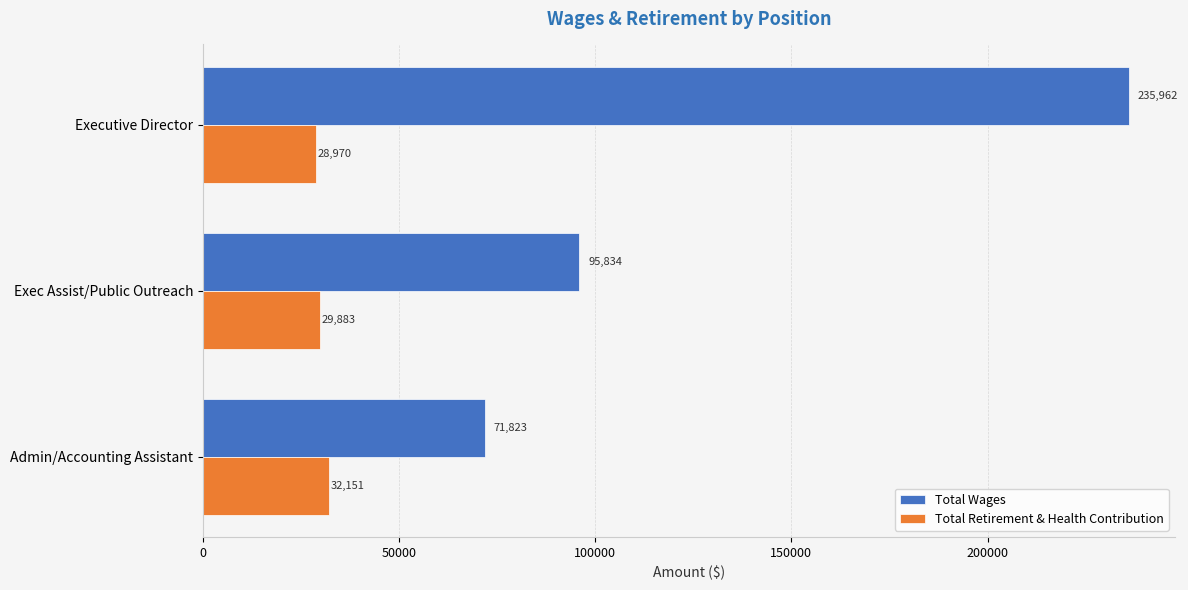

At which category does the chart reach its minimum across all series?

Executive Director